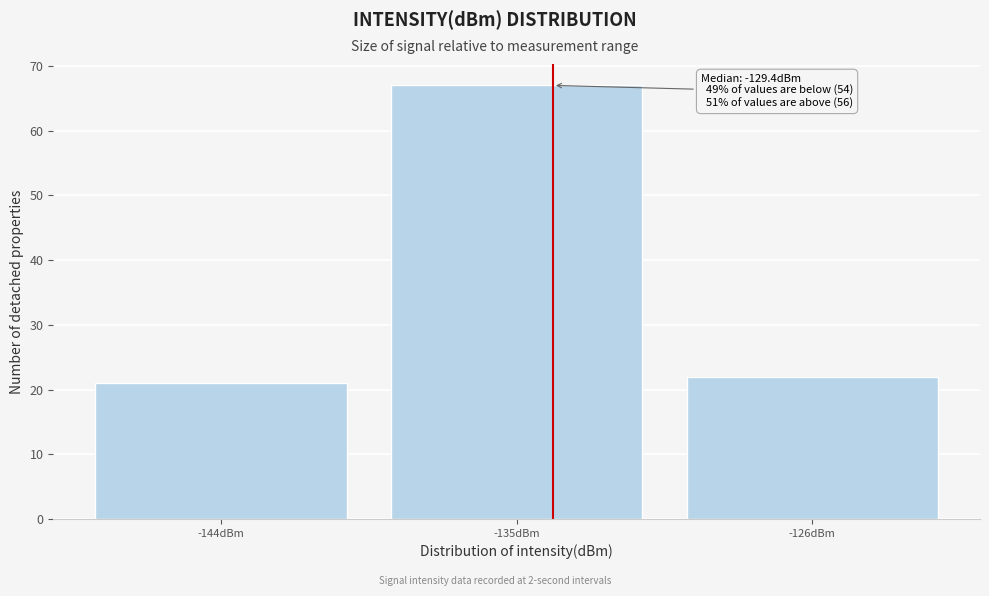

Reading left to right, extract all data points from this chart.

21	67	22